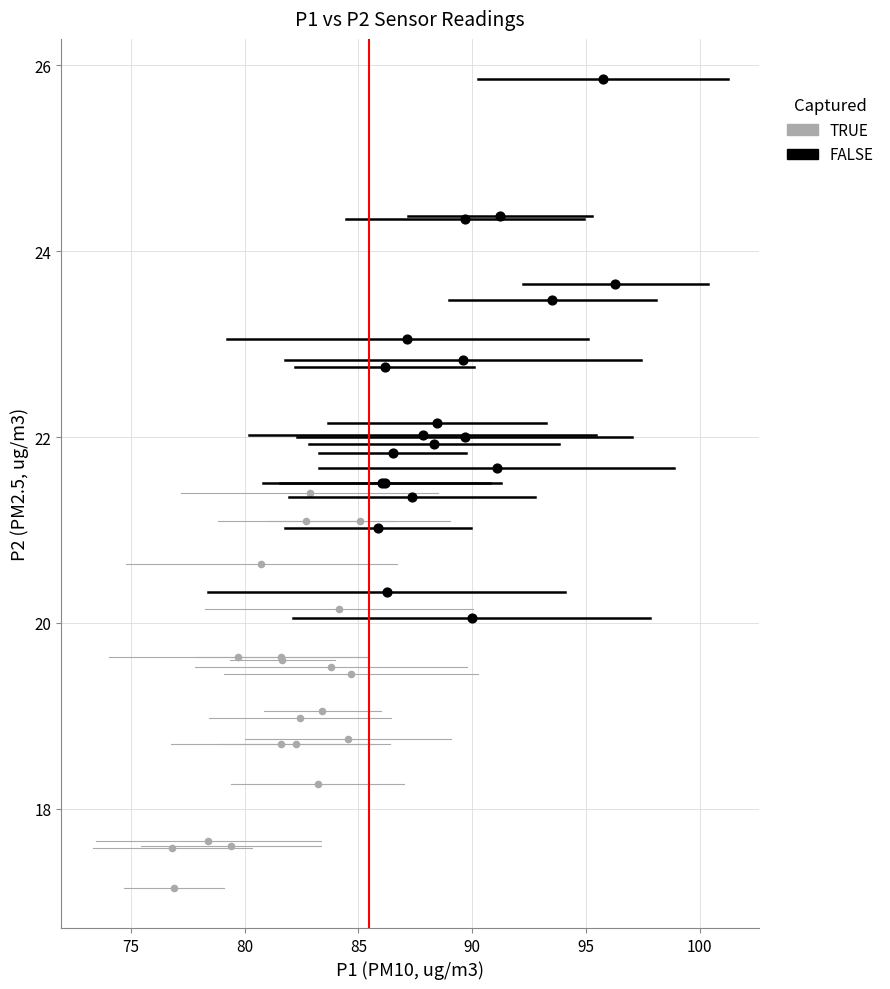

Which series reaches the minimum Y coordinate?

TRUE